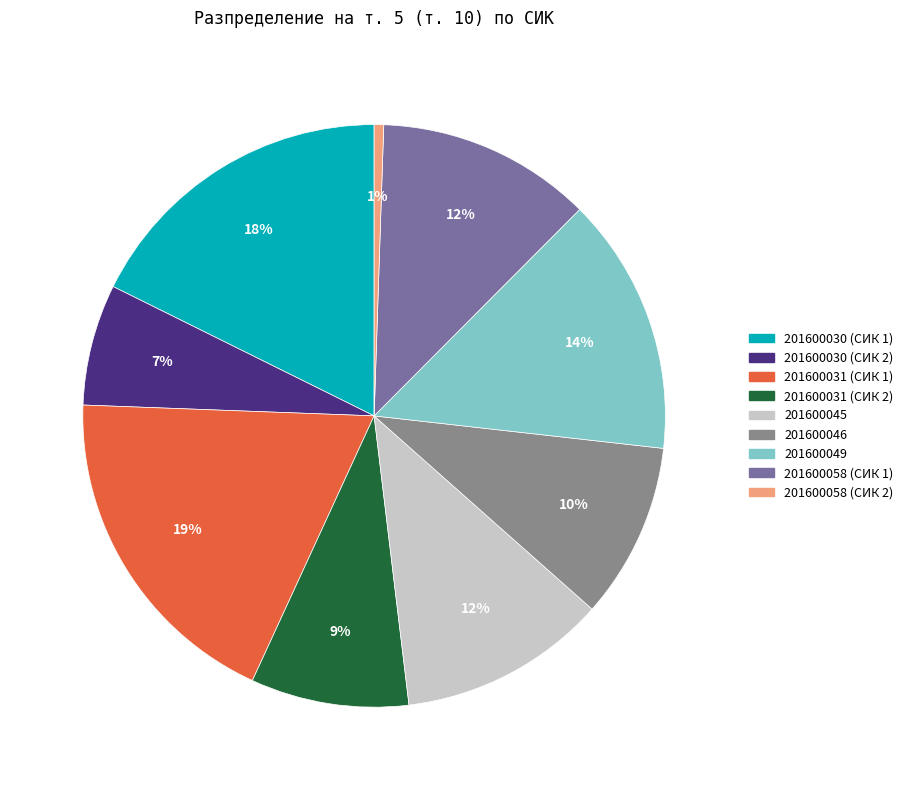

How many slices are in this pie chart?

9